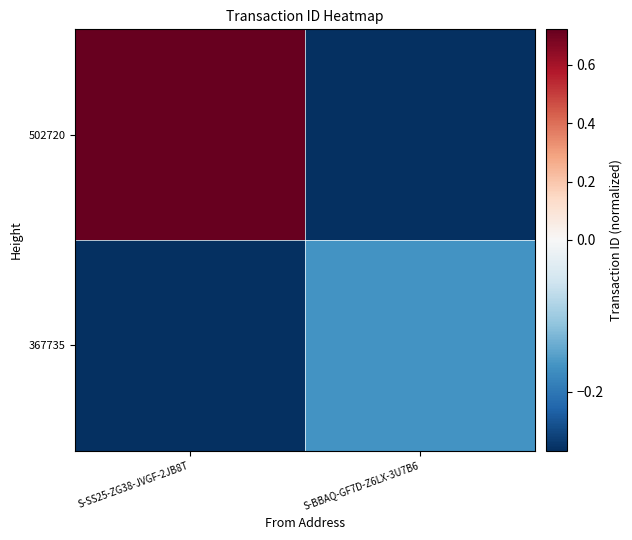

How many categories are shown in the chart?

2